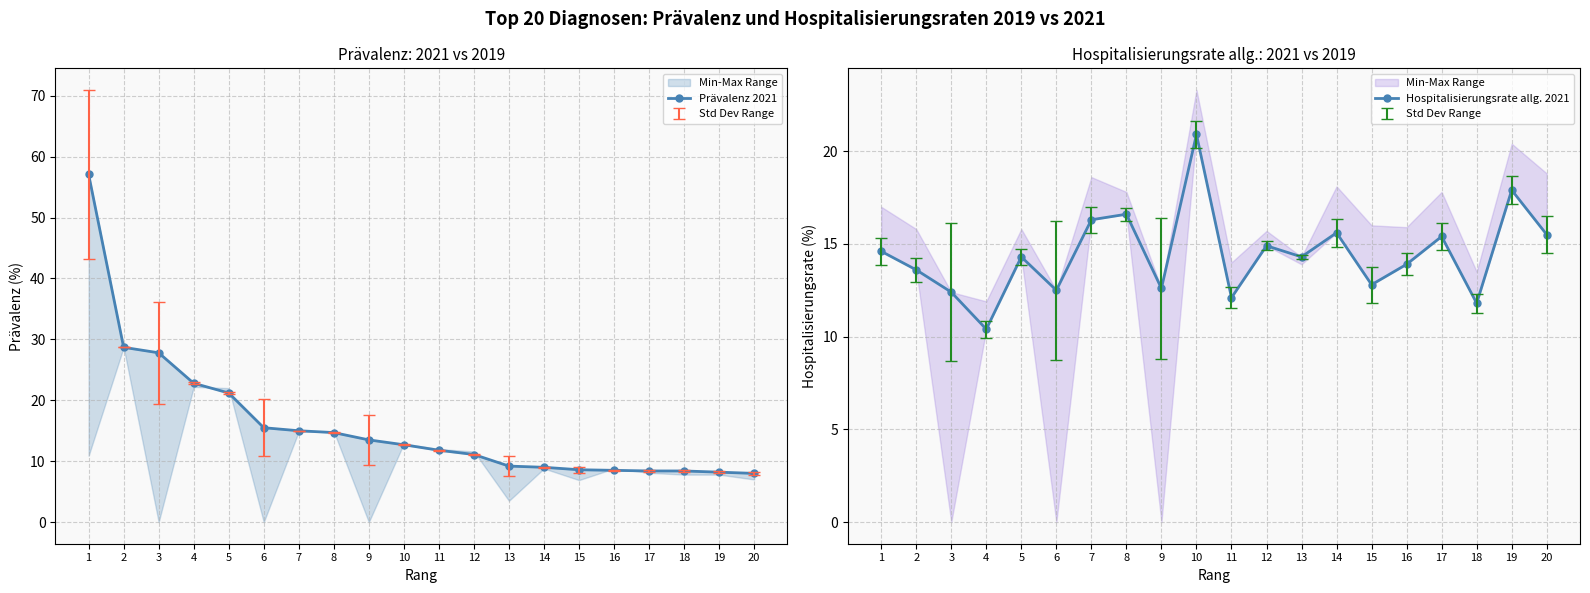

Reading left to right, extract all data points from this chart.

Prävalenz 2021: 57.1	28.7	27.8	22.8	21.2	15.5	15.0	14.7	13.5	12.7	11.8	11.1	9.2	9.0	8.6	8.5	8.4	8.4	8.2	8.0
Hospitalisierungsrate allg. 2021: 14.6	13.6	12.4	10.4	14.3	12.5	16.3	16.6	12.6	20.9	12.1	14.9	14.3	15.6	12.8	13.9	15.4	11.8	17.9	15.5